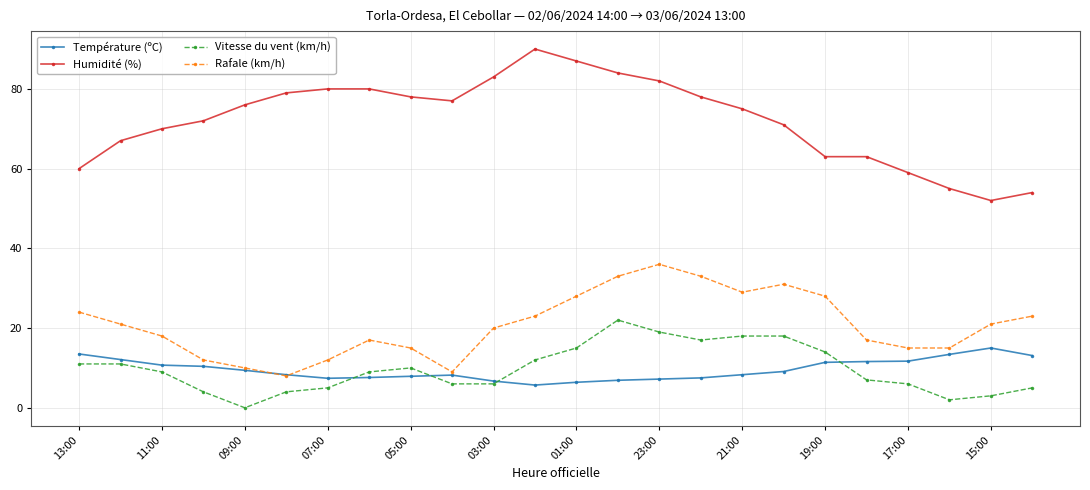

Which series has the largest total across all categories?

Humidité (%)